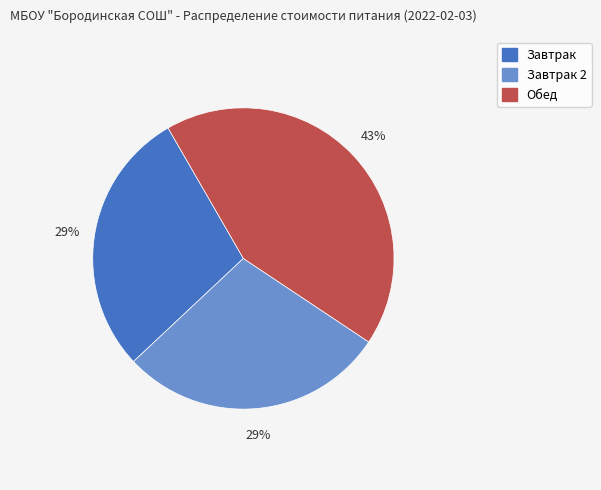

Is there any slice that represents more than half of the pie?

No